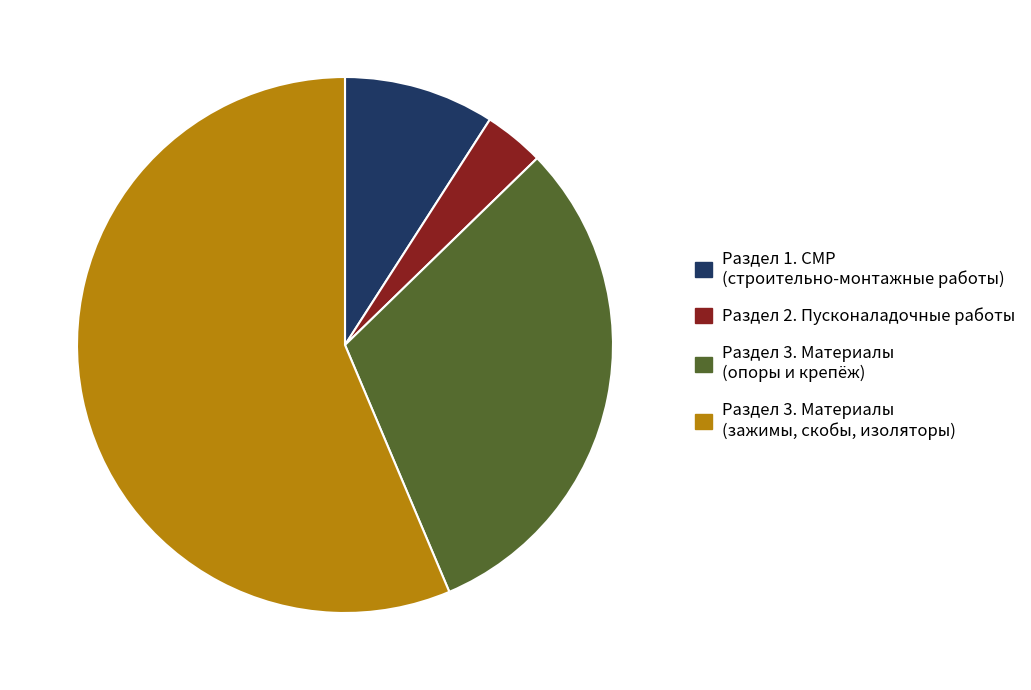

The Раздел 1. СМР (строительно-монтажные работы) slice represents 20% of the pie. True or false?

False